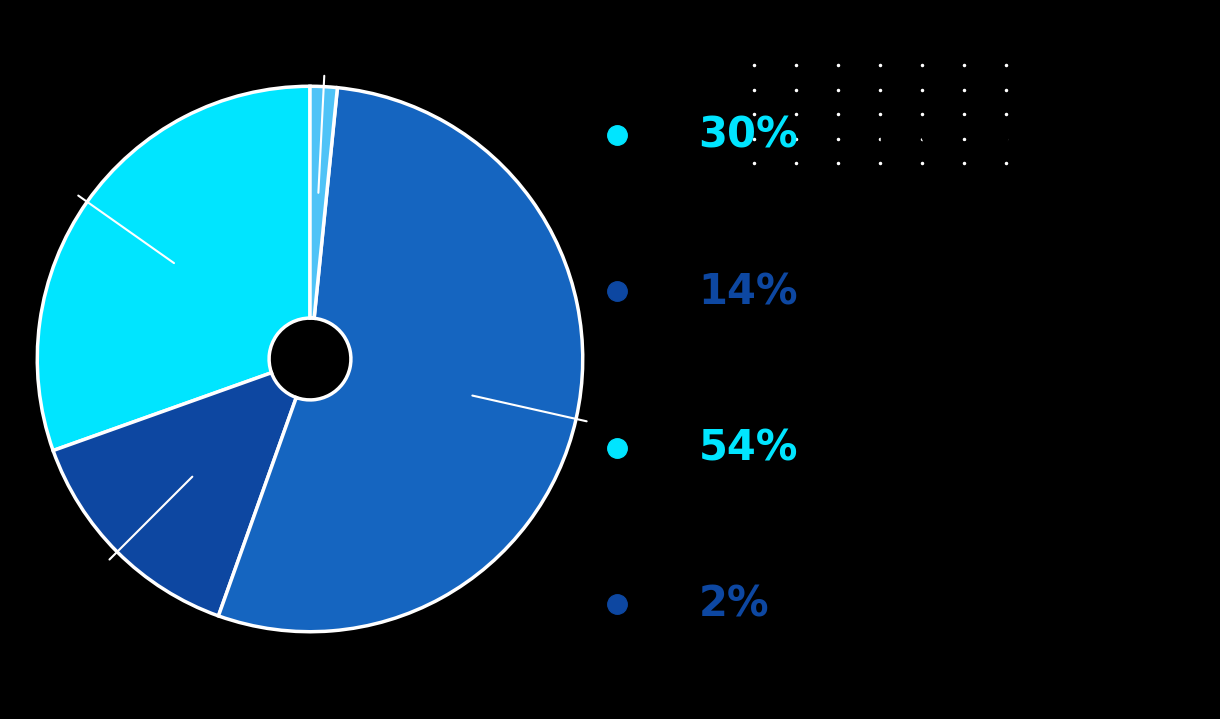

Count the number of slices in the pie.

4